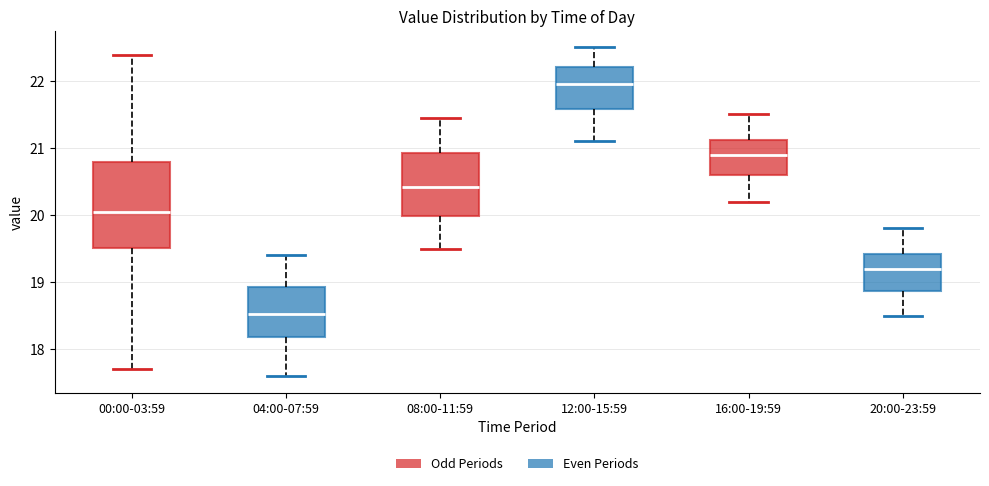

Where does the median line of the box for 12:00-15:59 sit on the y-axis? The values are not printed on the chart, so give them approximately, as read against the axis.

22.0